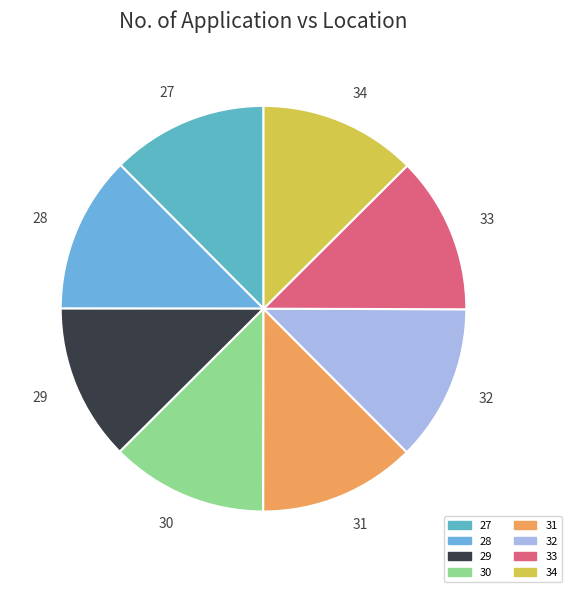

The 29 slice represents 3% of the pie. True or false?

False